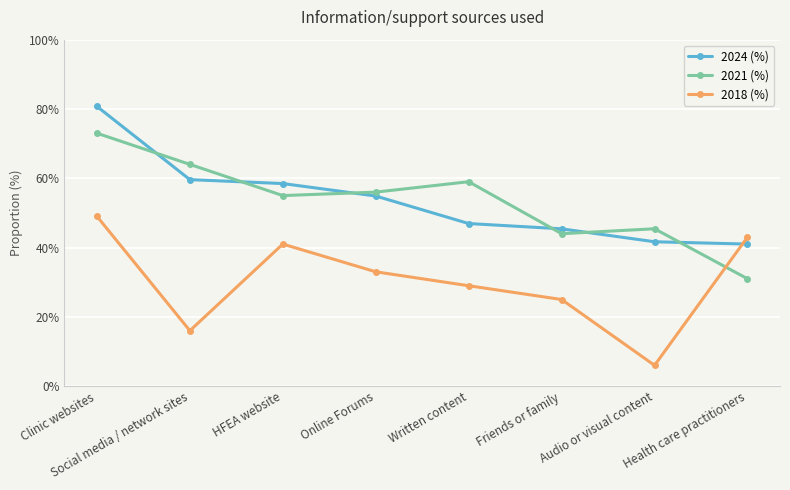

Rank the series at Health care practitioners from lowest to highest value.

2021 (%), 2024 (%), 2018 (%)